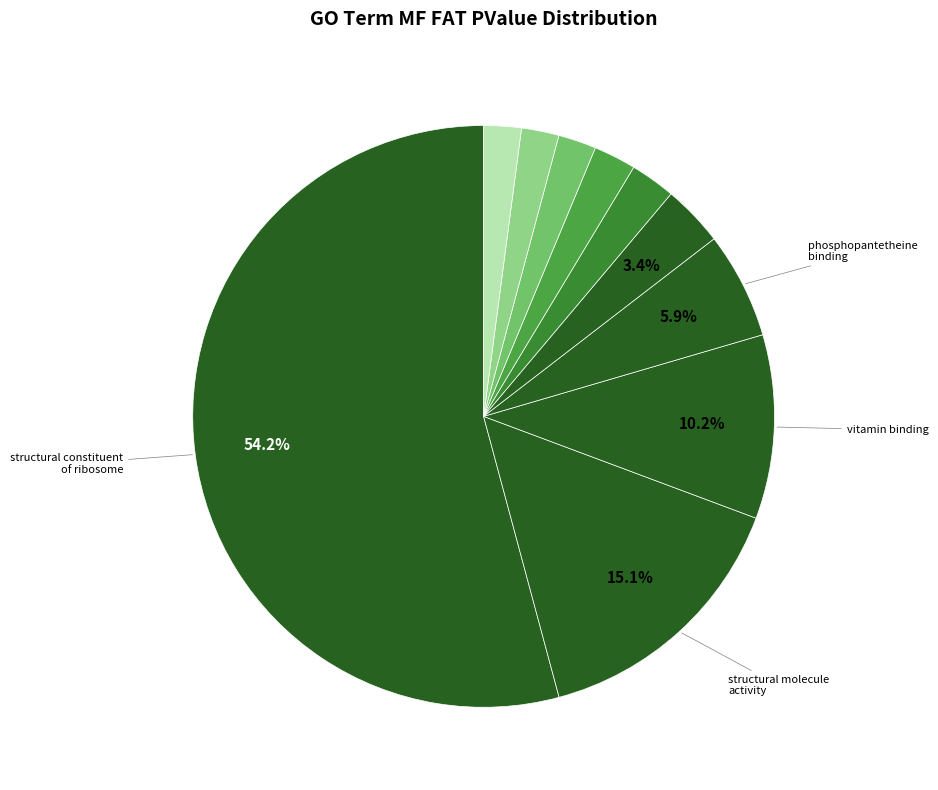

Count the number of slices in the pie.

10